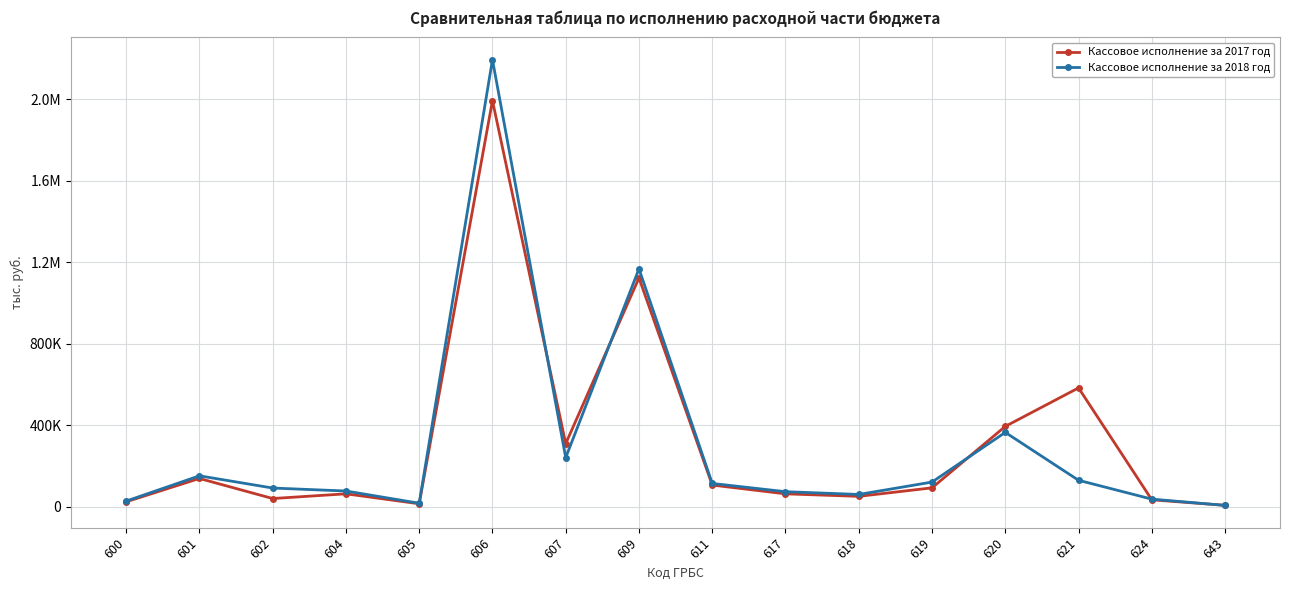

The Кассовое исполнение за 2018 год series shows 35010 at 618. True or false?

False